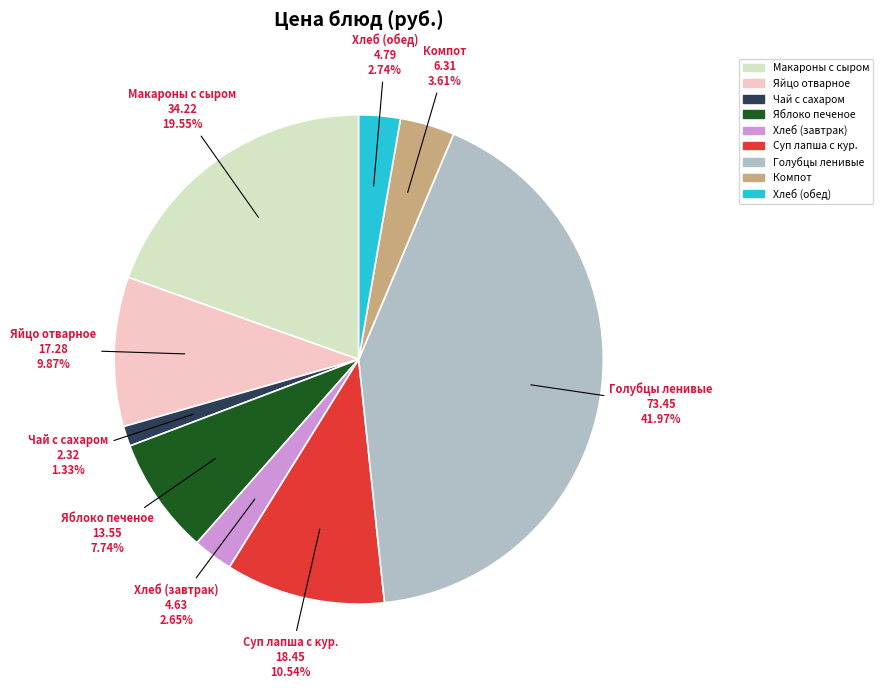

Does any single category account for the majority?

No